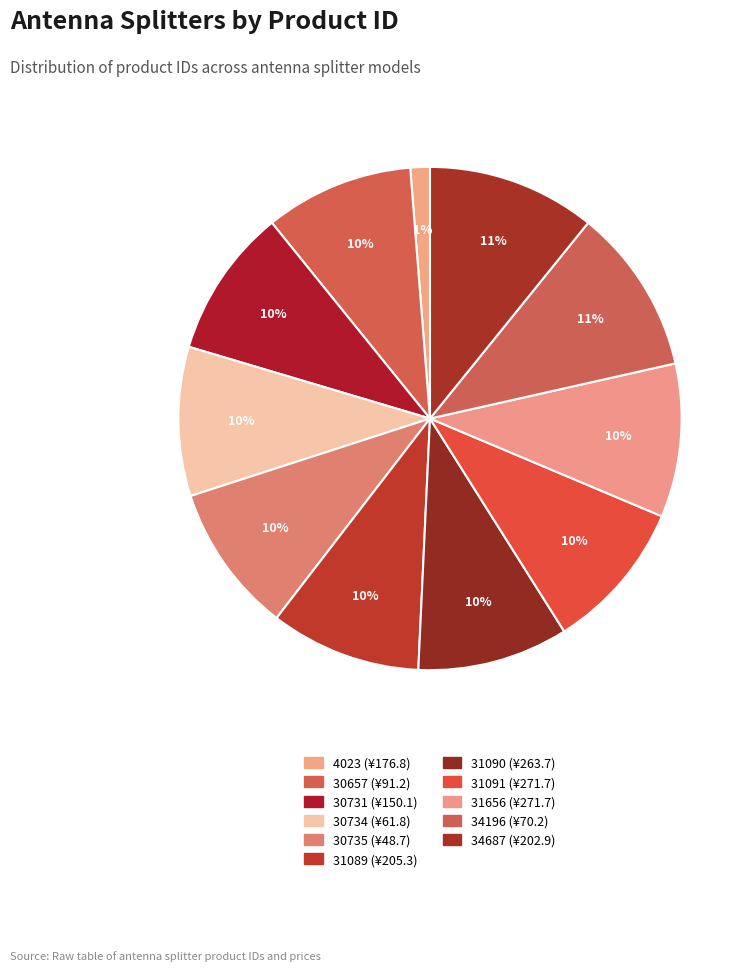

Rank the categories by value from lowest to highest.

4023, 30657, 30731, 30734, 30735, 31089, 31090, 31091, 31656, 34196, 34687